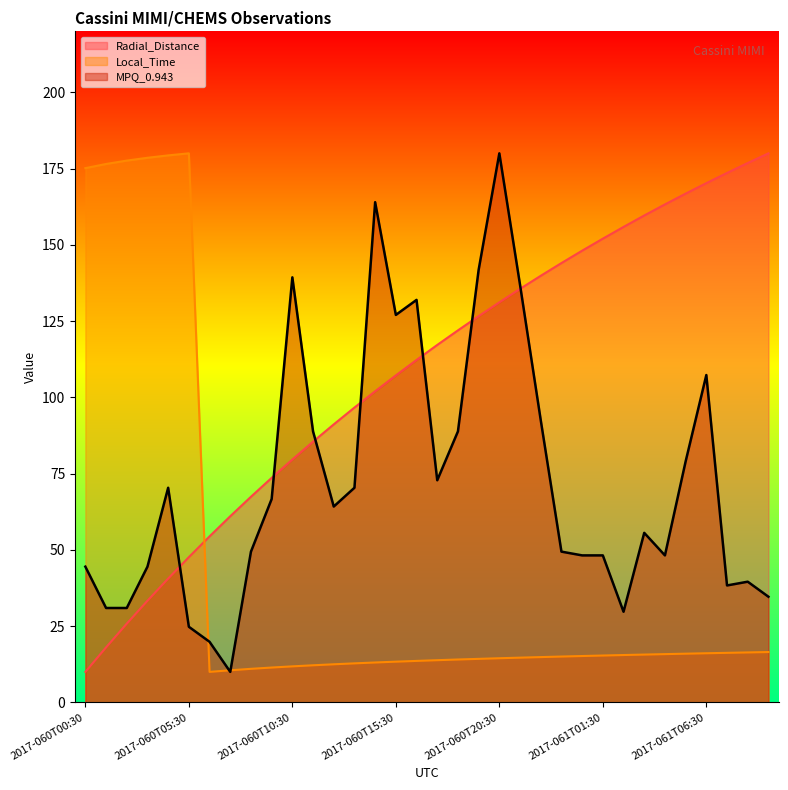

What is the label of the 29th point from the left?

2017-061T04:30